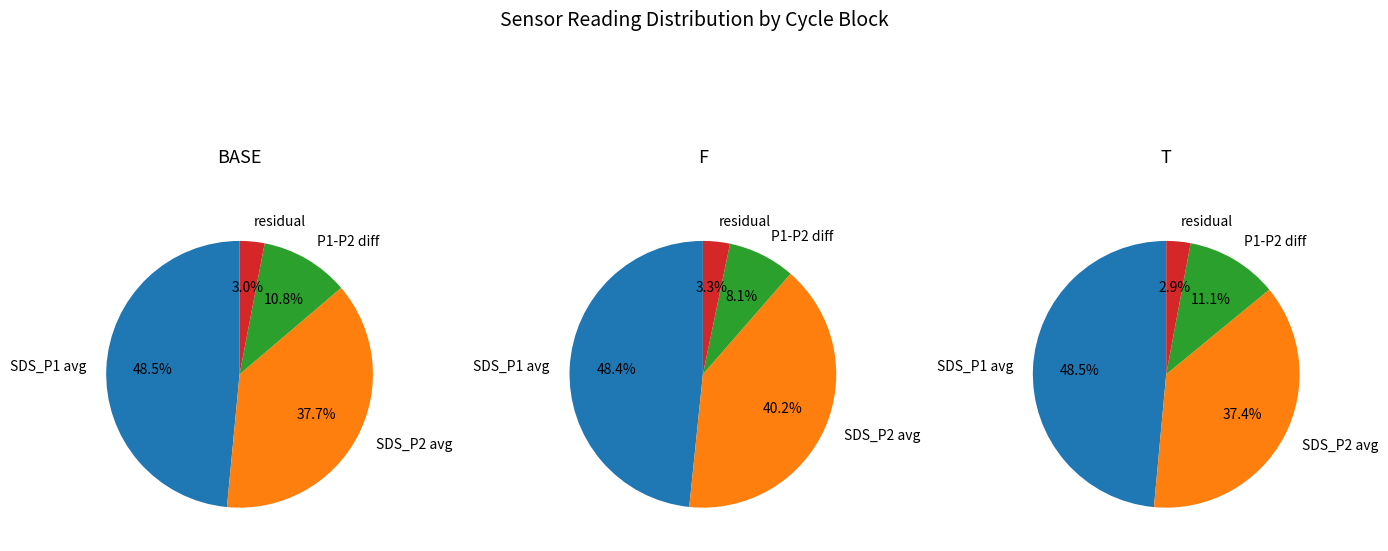

How many slices are in this pie chart?

4